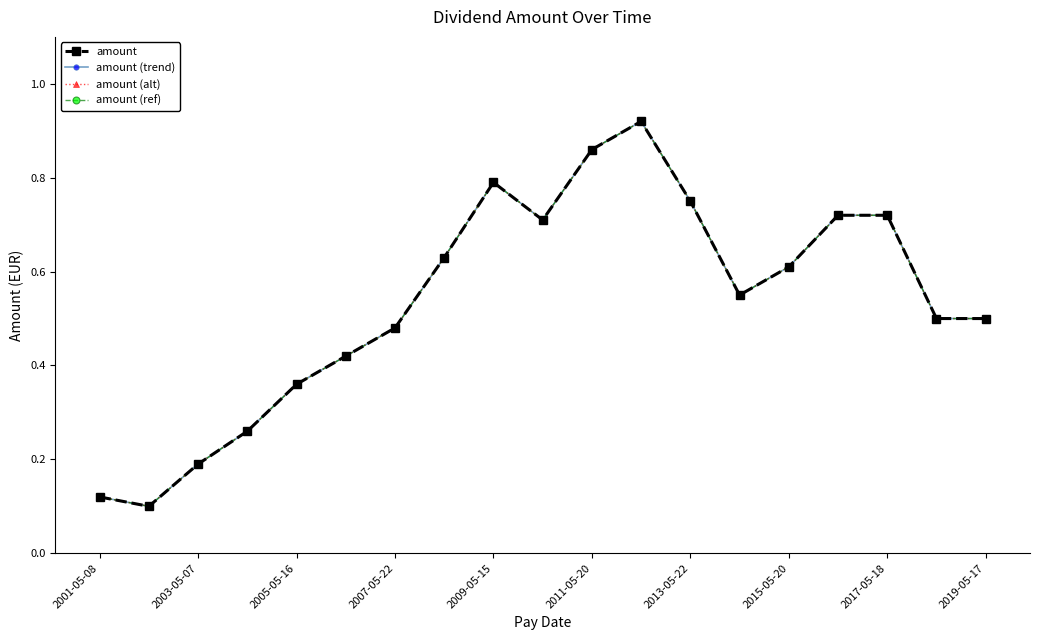

True or false: amount (trend) and amount (ref) cross at least once.

False